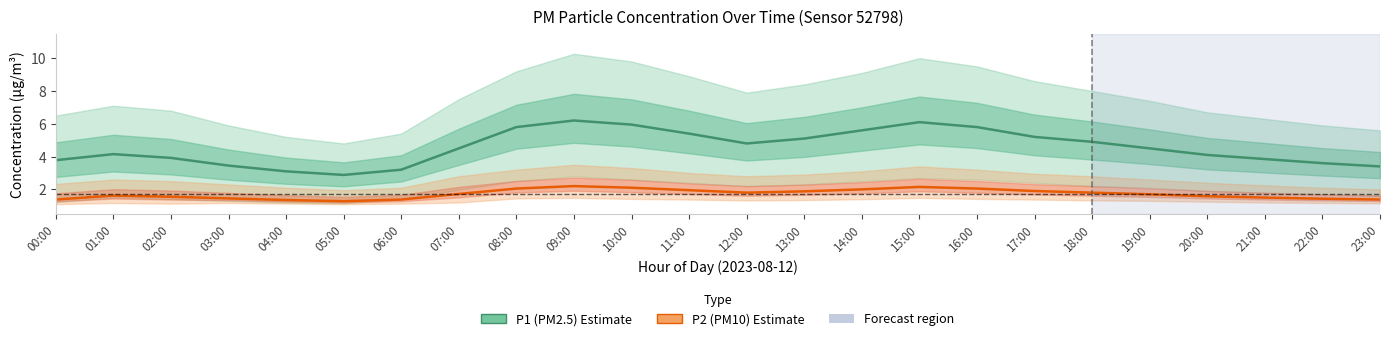

The P2 (PM10) series shows 2.3 at 21:00. True or false?

False